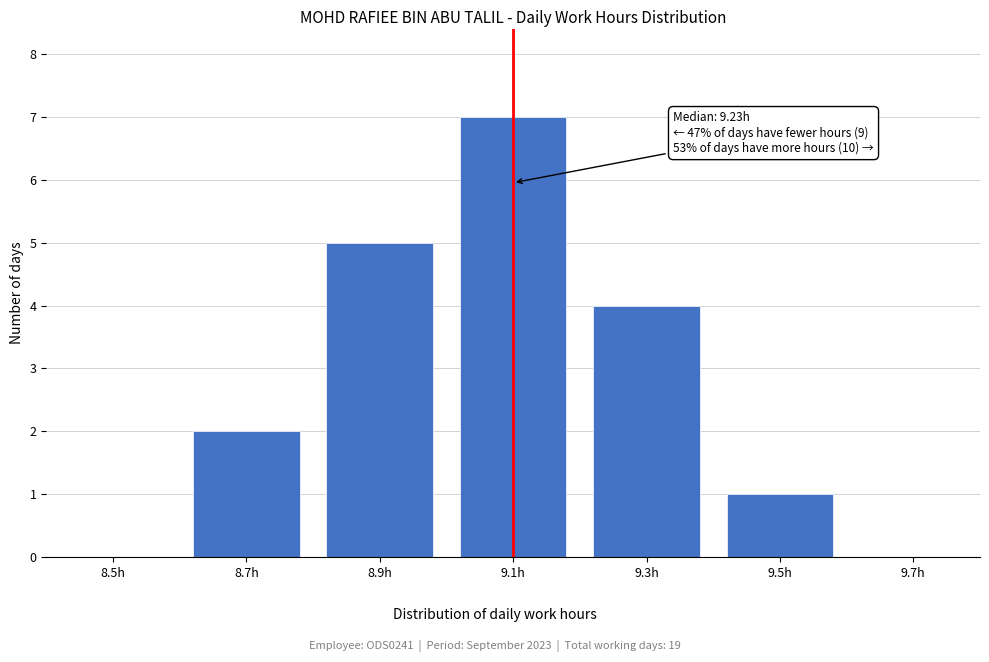

Reading left to right, transcribe all the data shown in this chart.

8.5h=0	8.7h=2	8.9h=5	9.1h=7	9.3h=4	9.5h=1	9.7h=0